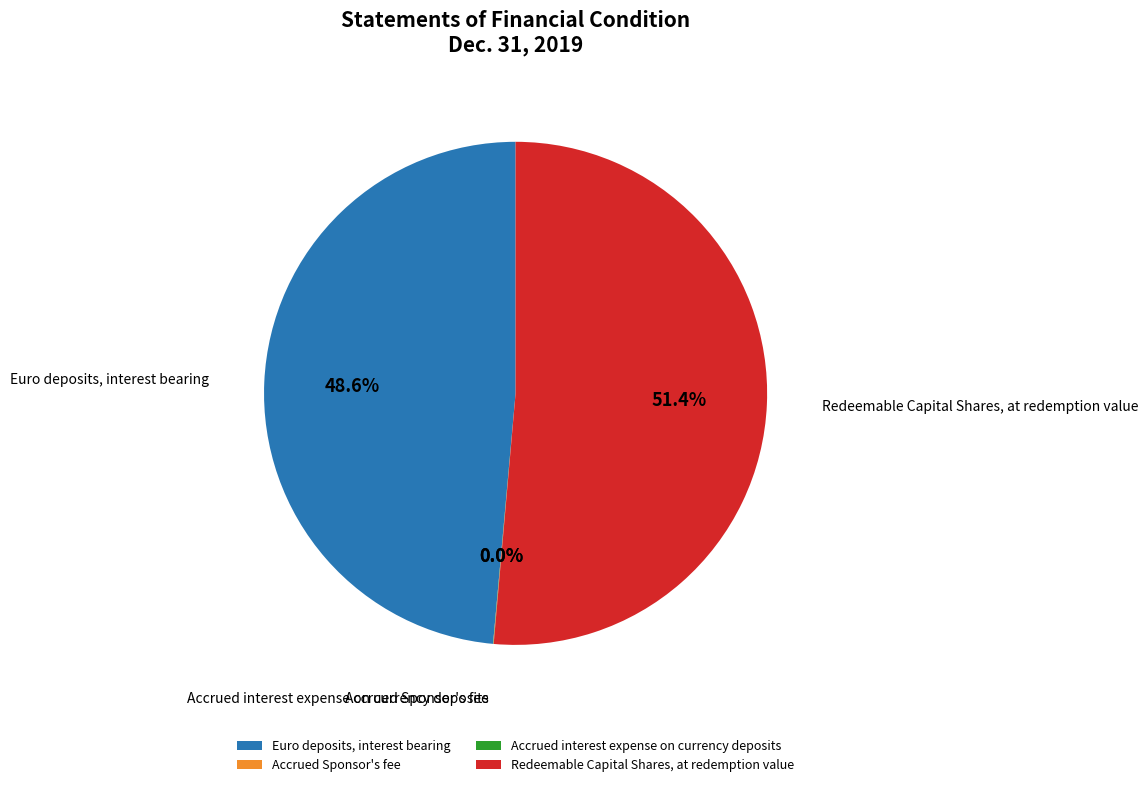

Which category accounts for the majority?

Redeemable Capital Shares, at redemption value